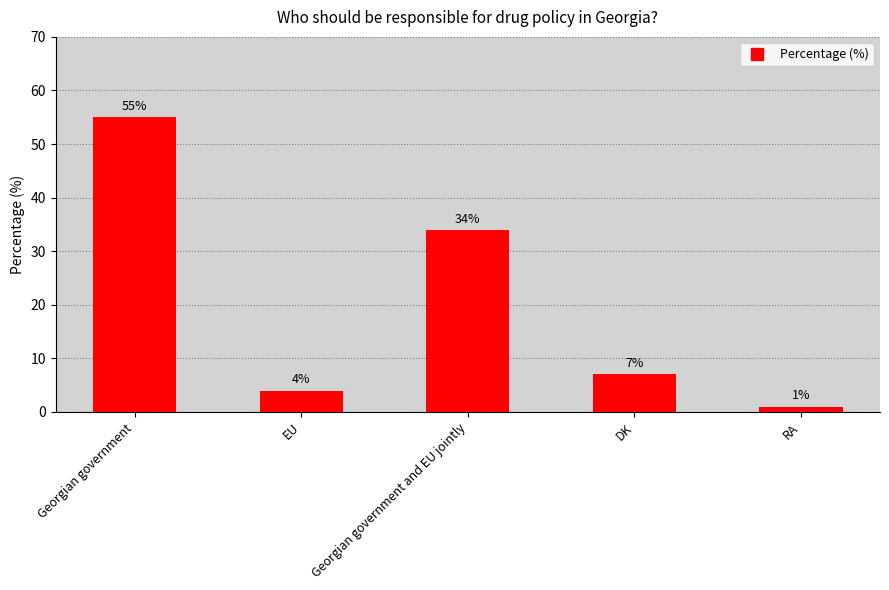

What is the value of the 5th bar from the left?

1